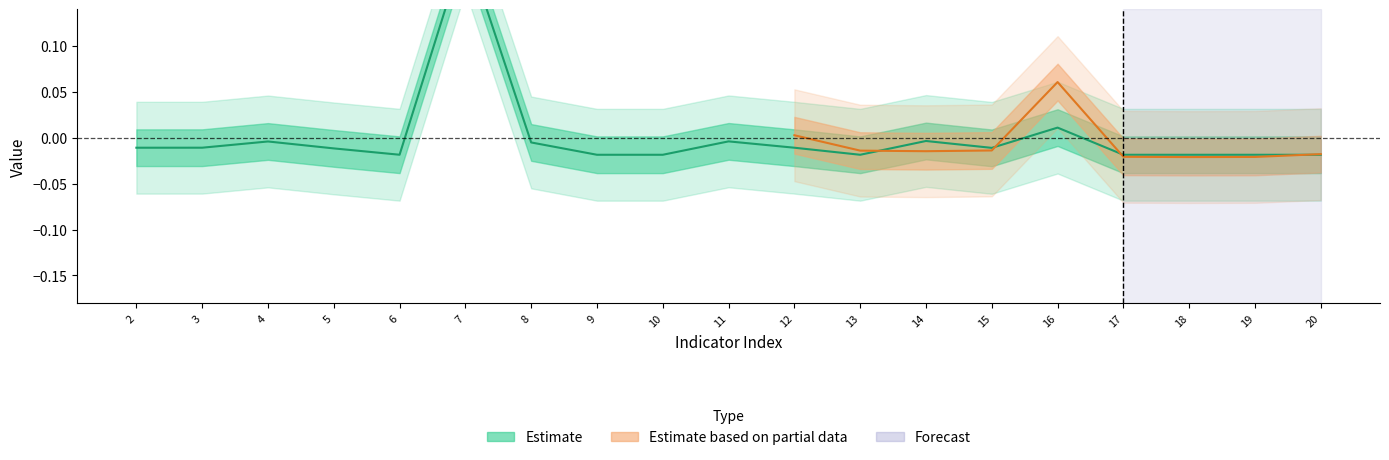

What is the greatest value displayed?

0.2